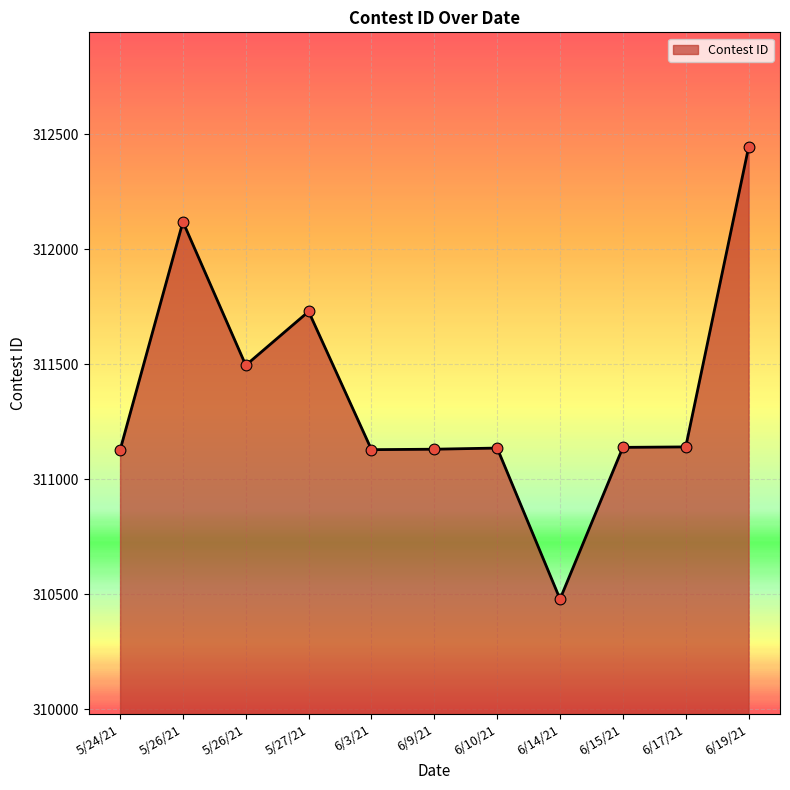

Between 5/27/21 and 6/10/21, which is larger?

5/27/21